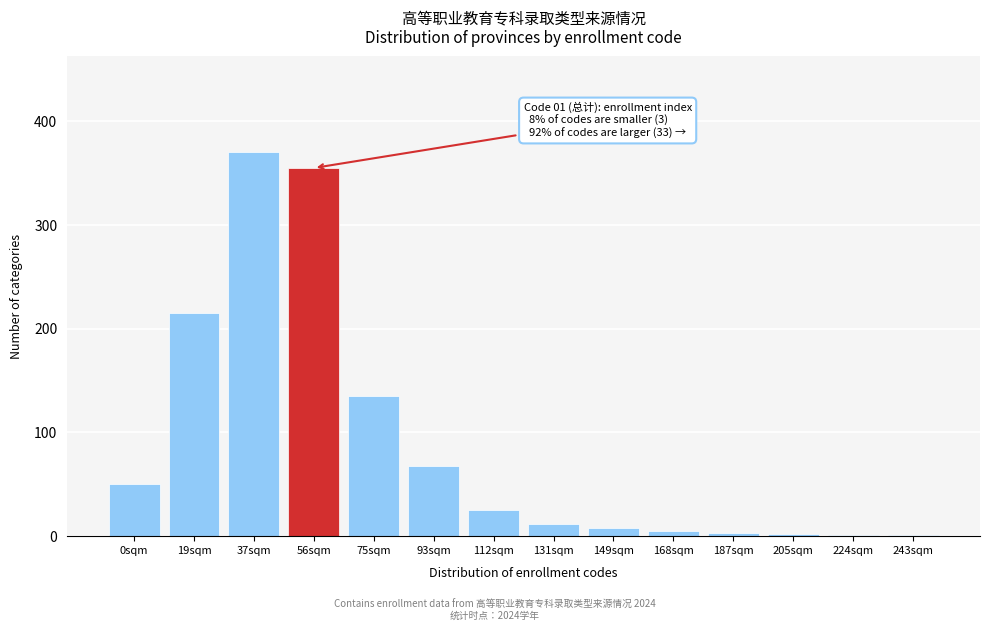

What is the ratio of the value at 0sqm to the value at 75sqm?

0.4